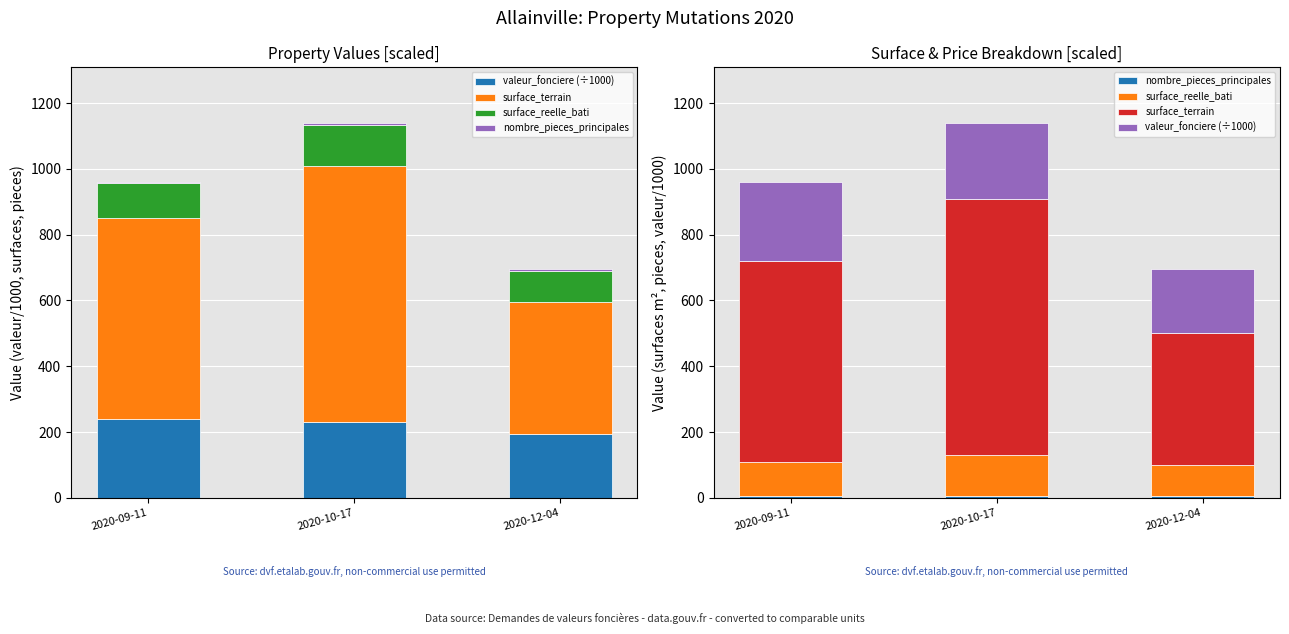

True or false: surface_reelle_bati has a value of 104 at 2020-09-11.

True